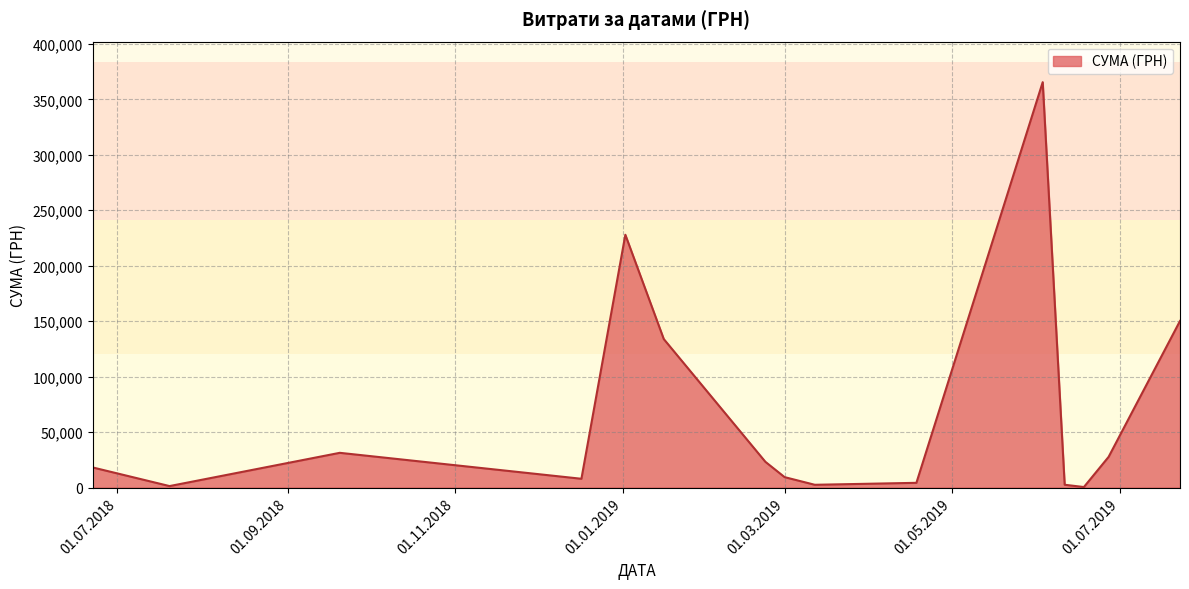

What is the difference between the maximum and minimum values?

365064.0